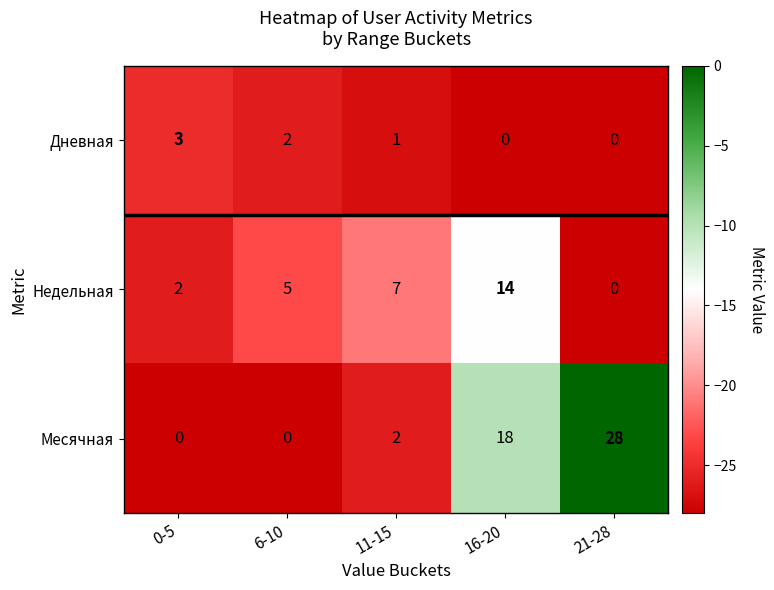

What is the average value of the Недельная series?

6